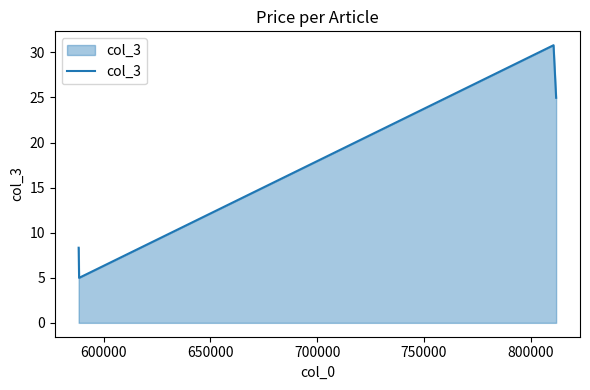

What is the sum of all values?

69.1